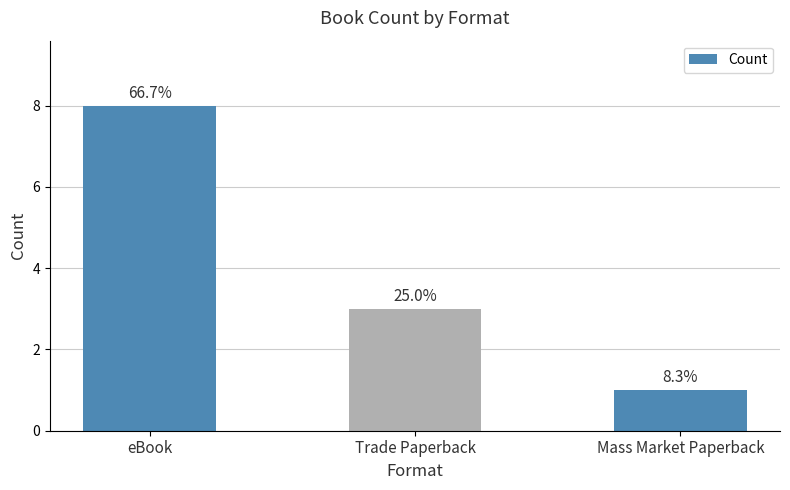

Rank the categories by value from highest to lowest.

eBook, Trade Paperback, Mass Market Paperback